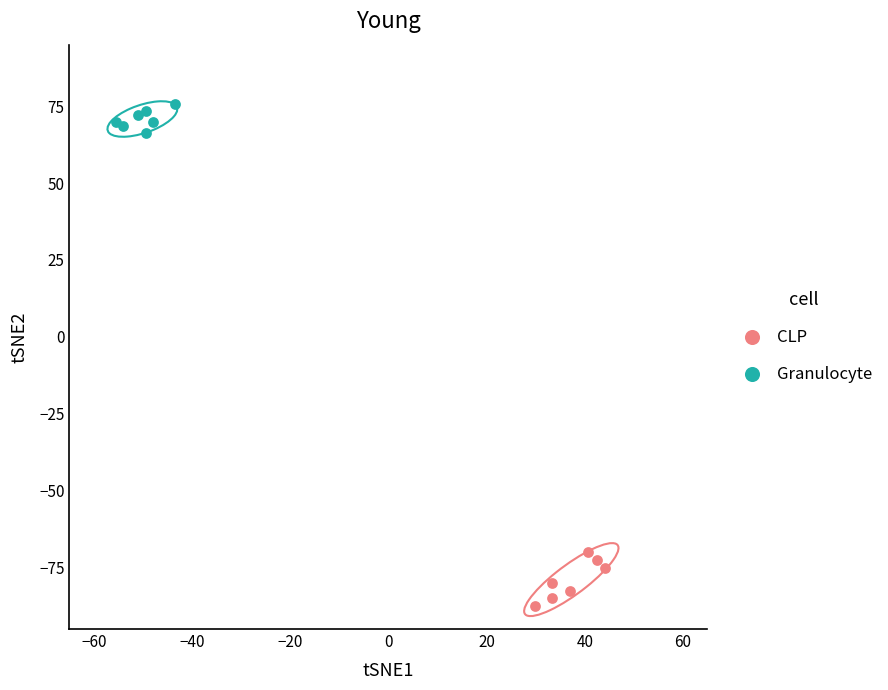

Which series reaches the minimum Y coordinate?

CLP